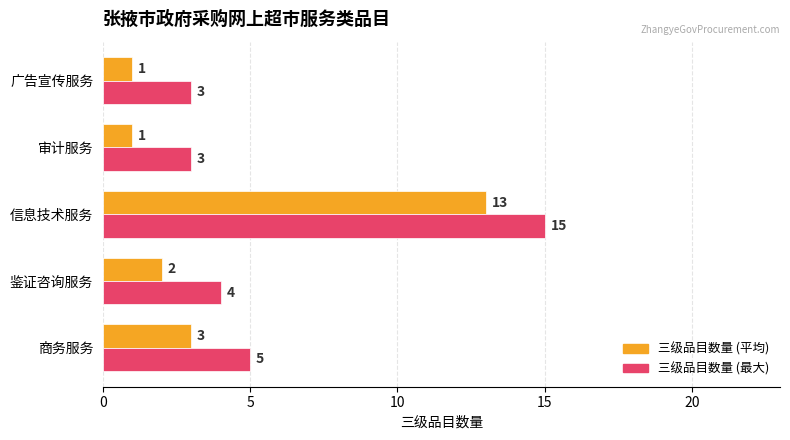

Reading left to right, what are all the values shown in this chart?

三级品目数量 (平均): 3	2	13	1	1
三级品目数量 (最大): 5	4	15	3	3